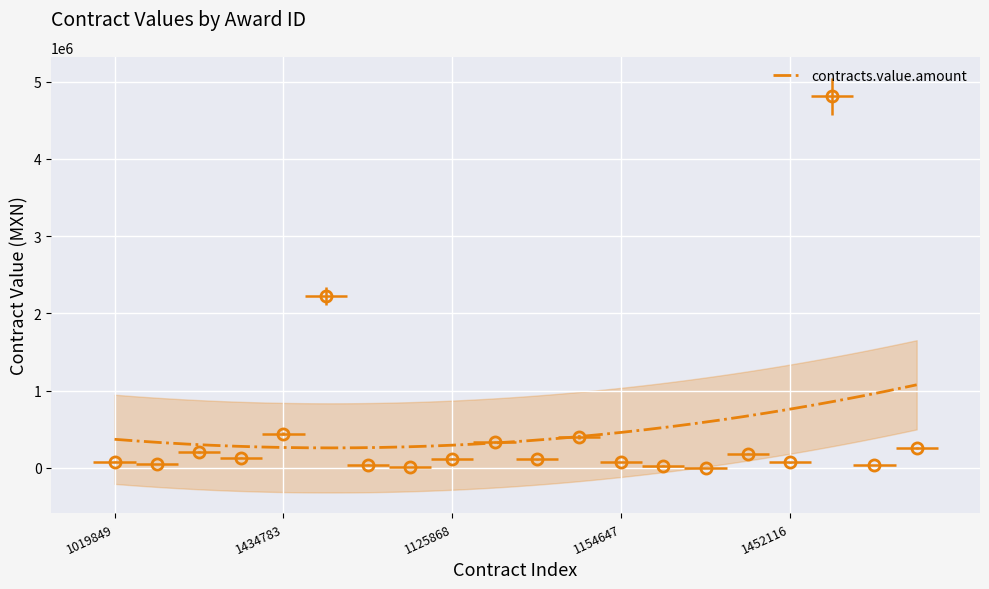

Reading left to right, what are all the values shown in this chart?

80275.0	49216.0	202981.0	130088.0	442615.7	2223853.4	40617.4	14041.5	115500.0	333483.0	107983.5	391958.0	72716.4	29105.6	3150.0	184384.4	70520.0	4812637.9	33831.0	253808.0